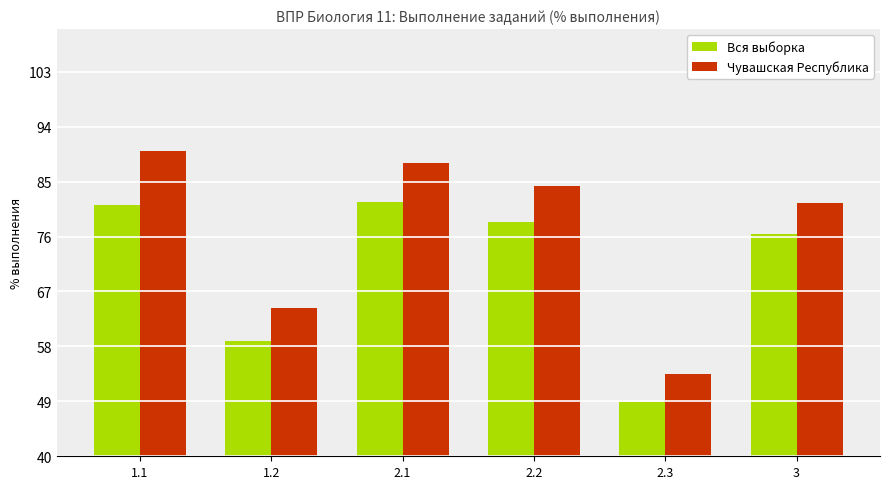

Reading left to right, extract all data points from this chart.

Вся выборка: 81.1	58.8	81.7	78.3	48.8	76.4
Чувашская Республика: 90.0	64.2	88.0	84.2	53.5	81.5